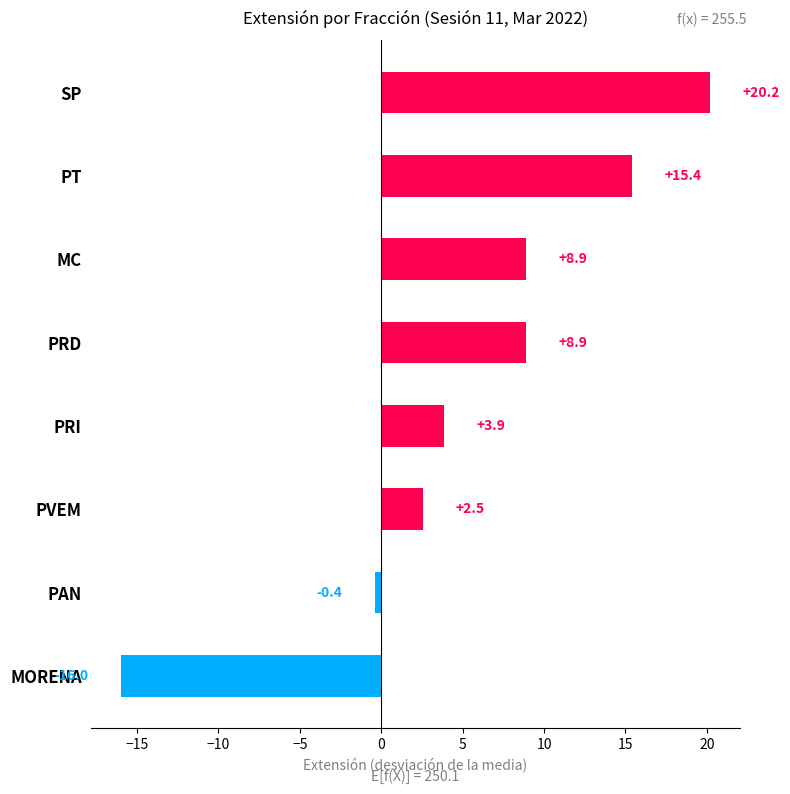

How many data points are above 8?

4